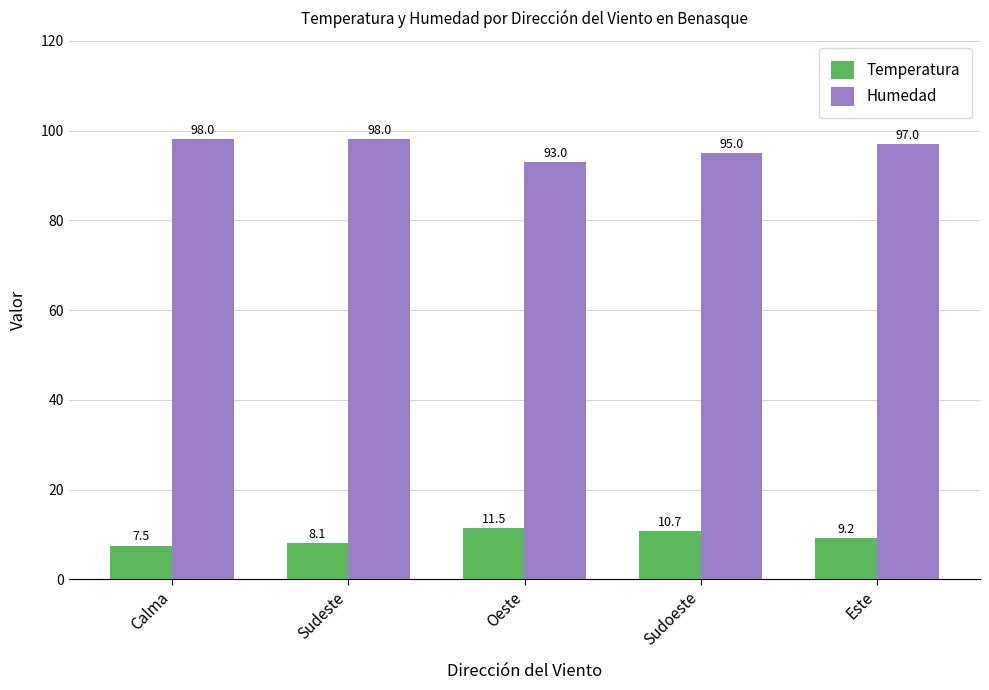

Does the chart contain any negative values?

No